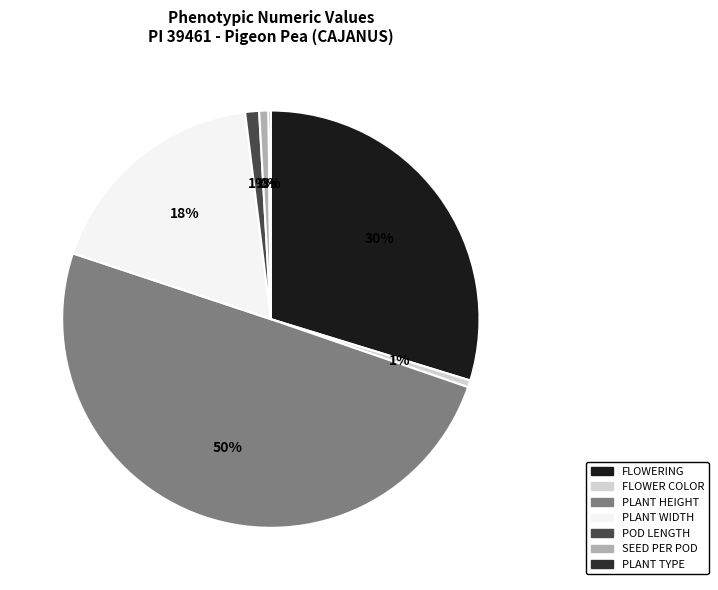

What is the smallest slice in the pie chart?

PLANT TYPE